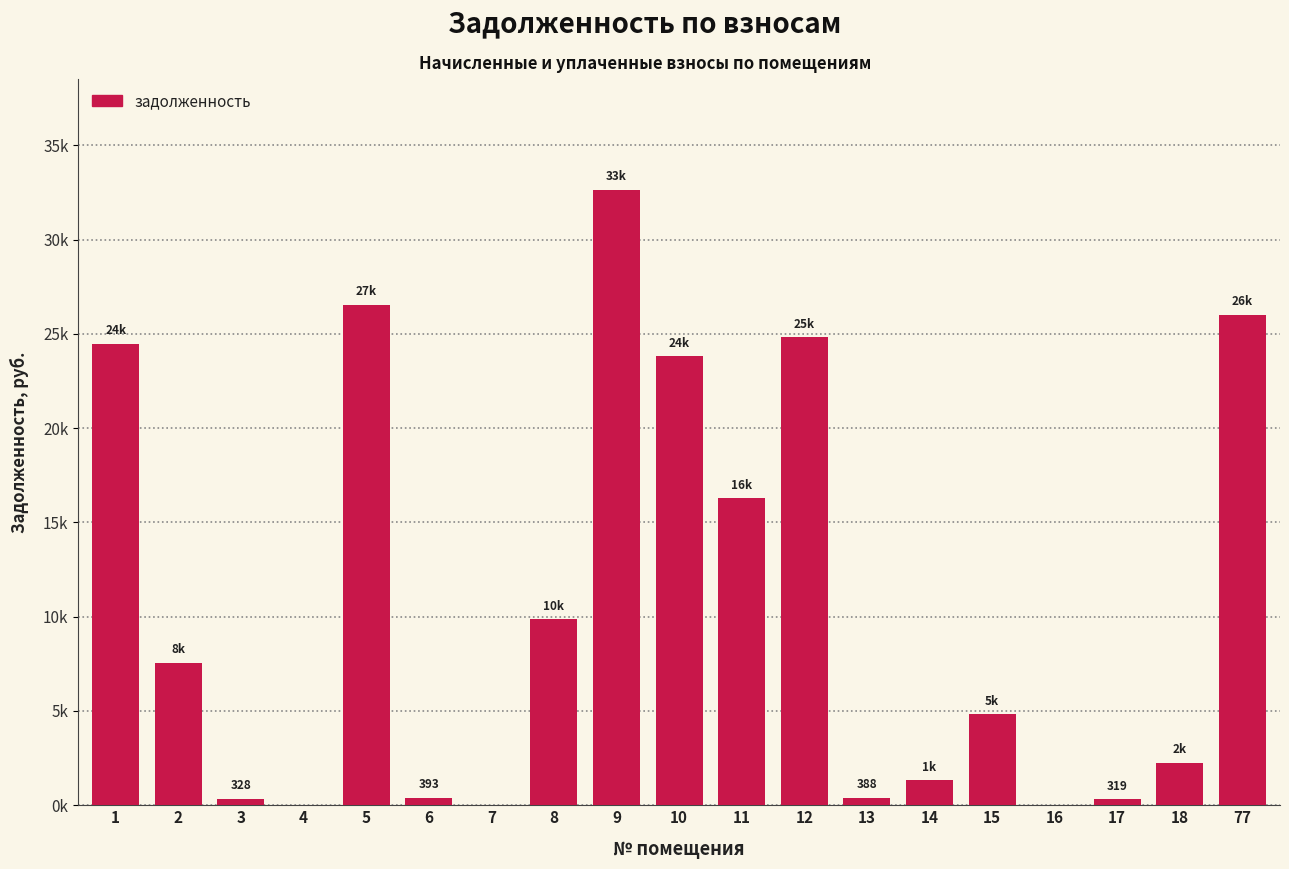

Are the bars horizontal?

No